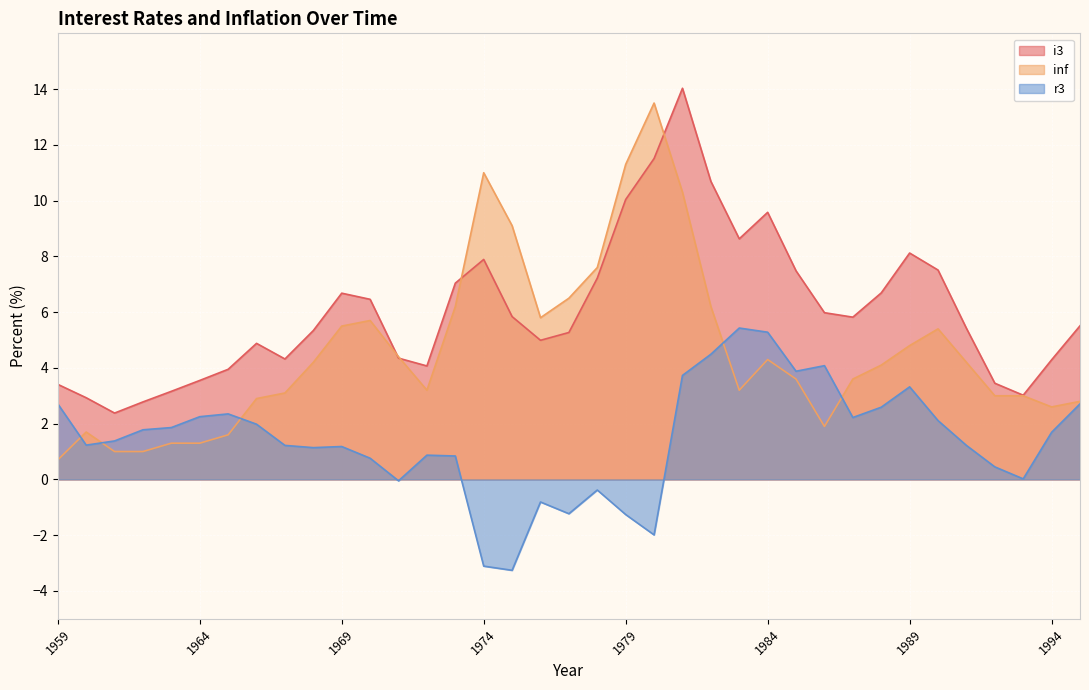

At how many categories does at least one series exceed 1?

37